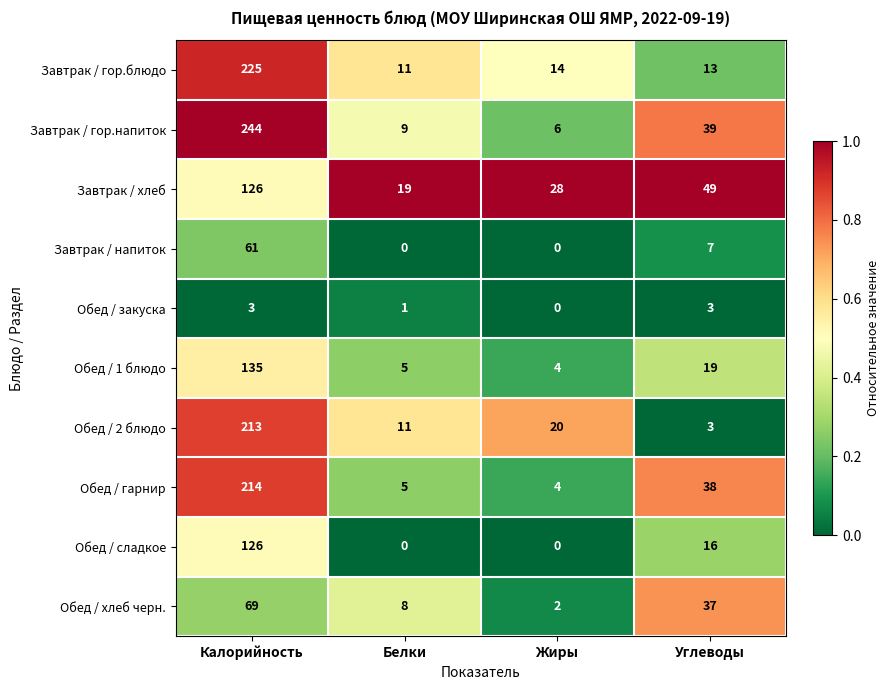

How many data points does each series have?

4